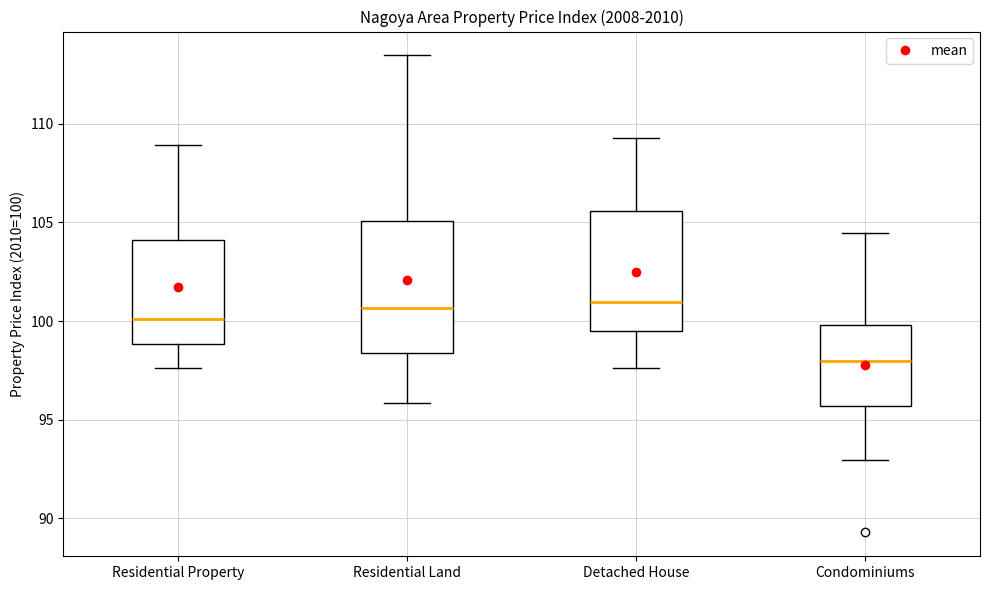

Where is the lower edge of the box for Detached House on the y-axis? The values are not printed on the chart, so give them approximately, as read against the axis.

99.5